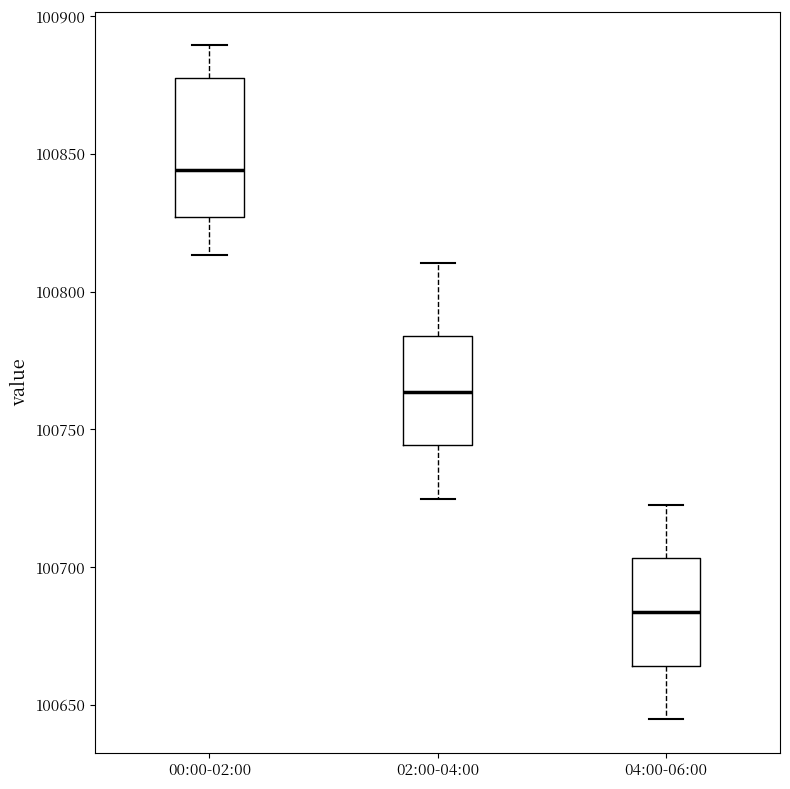

Where does the median line of the box for 00:00-02:00 sit on the y-axis? The values are not printed on the chart, so give them approximately, as read against the axis.

100845